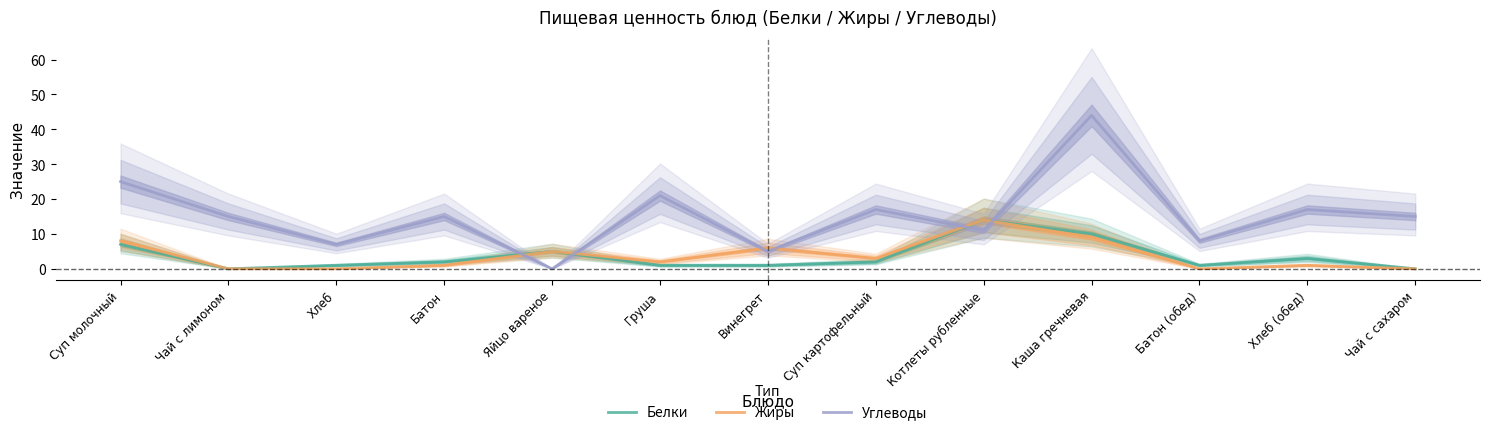

How many data points in Белки are above 2?

5